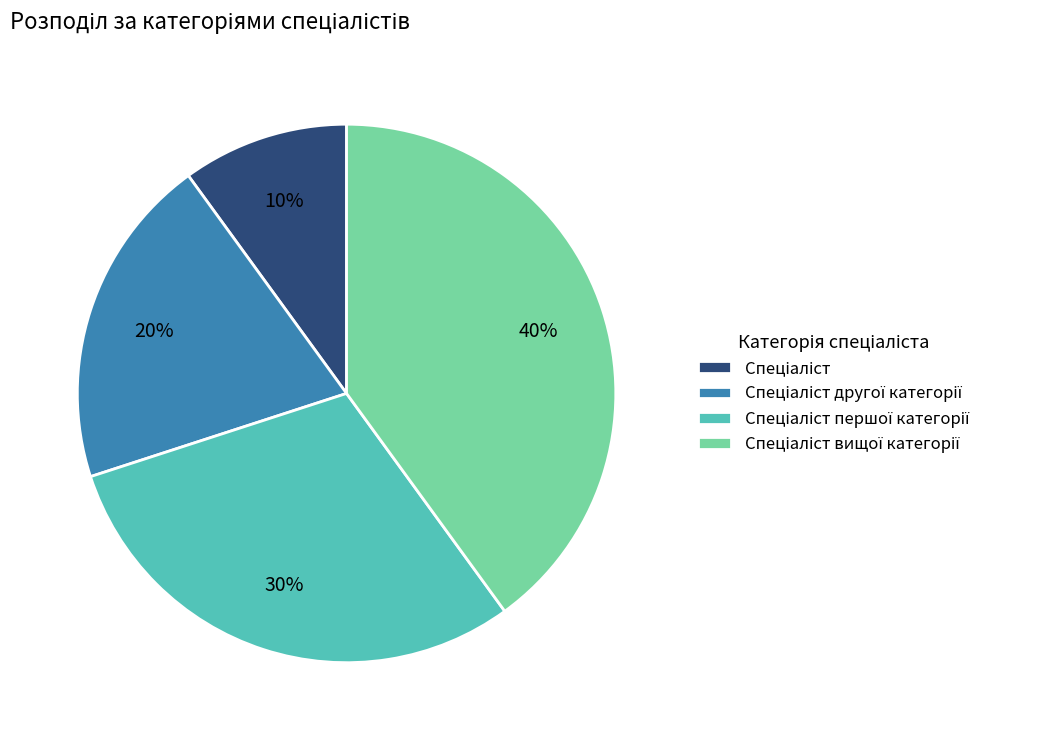

How many slices are in this pie chart?

4